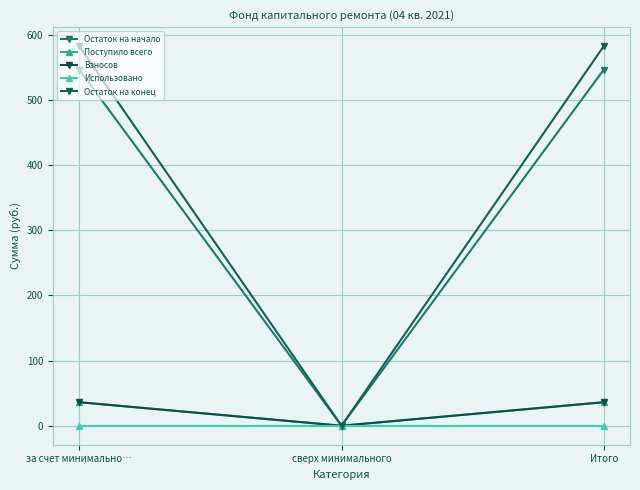

Does the chart have visible grid lines?

Yes